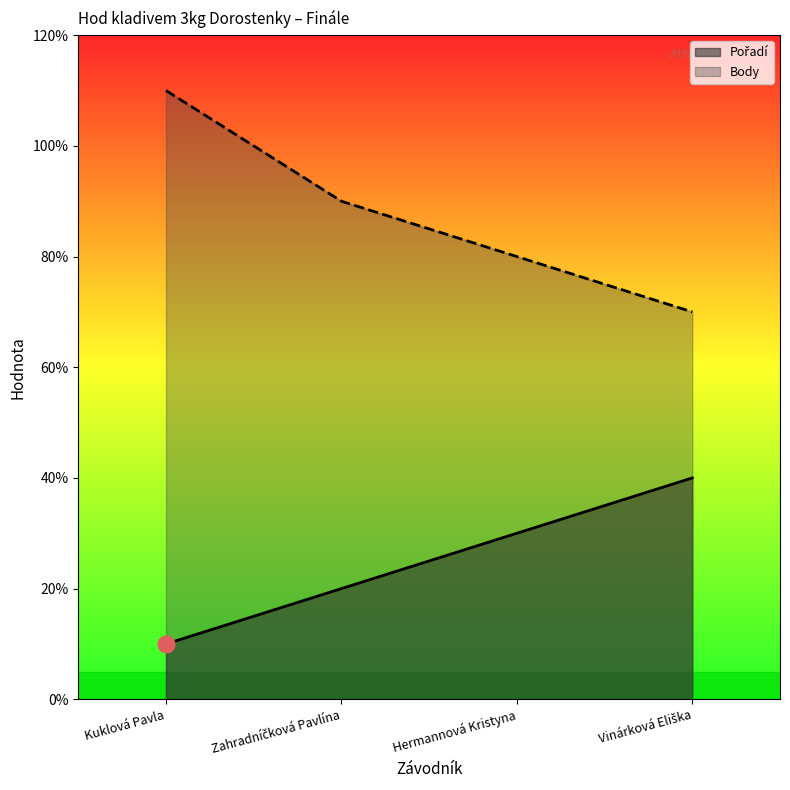

Reading left to right, extract all data points from this chart.

Pořadí: 1	2	3	4
Body: 11	9	8	7